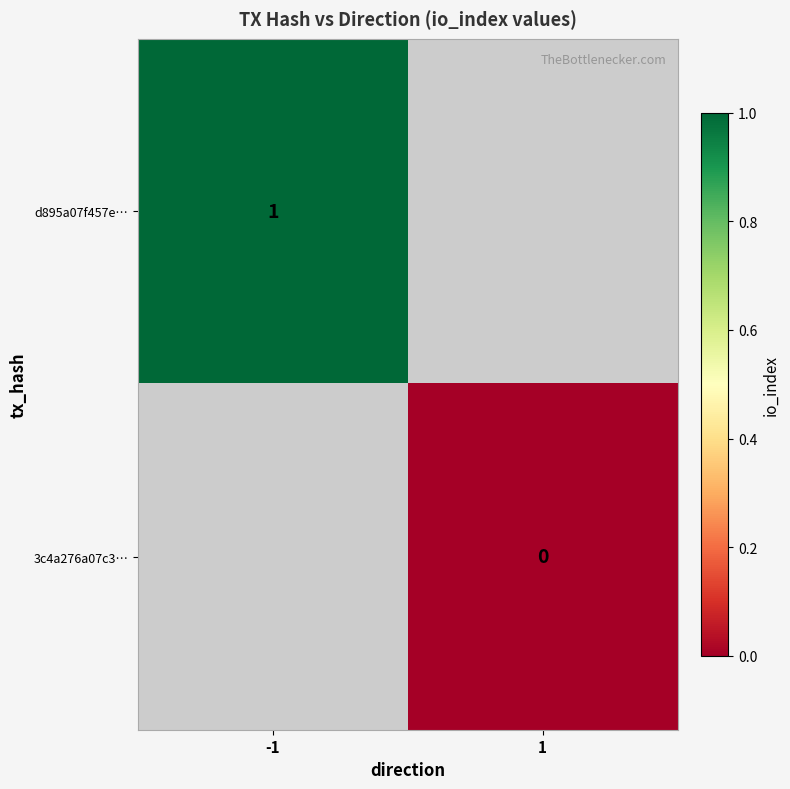

The d895a07f457e… series shows 1 at -1. True or false?

True